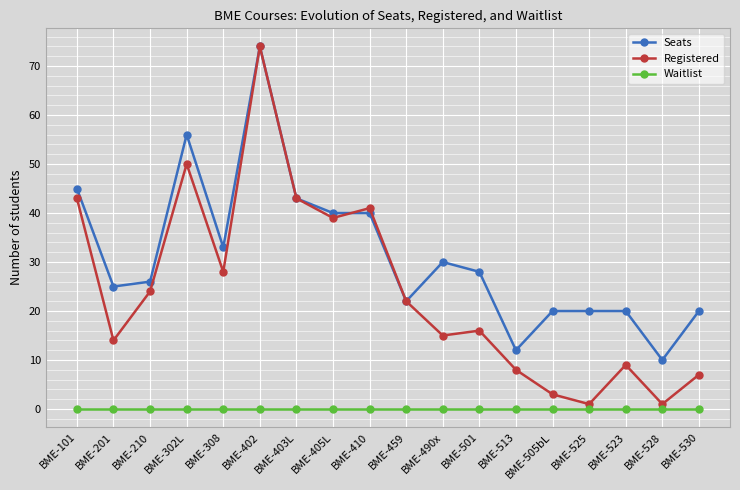

Which category has the highest value across all series?

BME-402